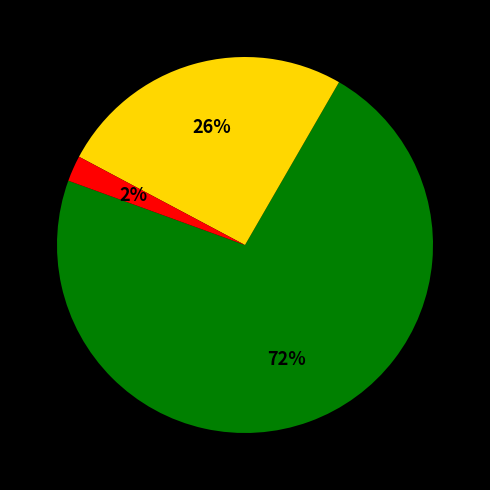

How many segments does this pie chart have?

3